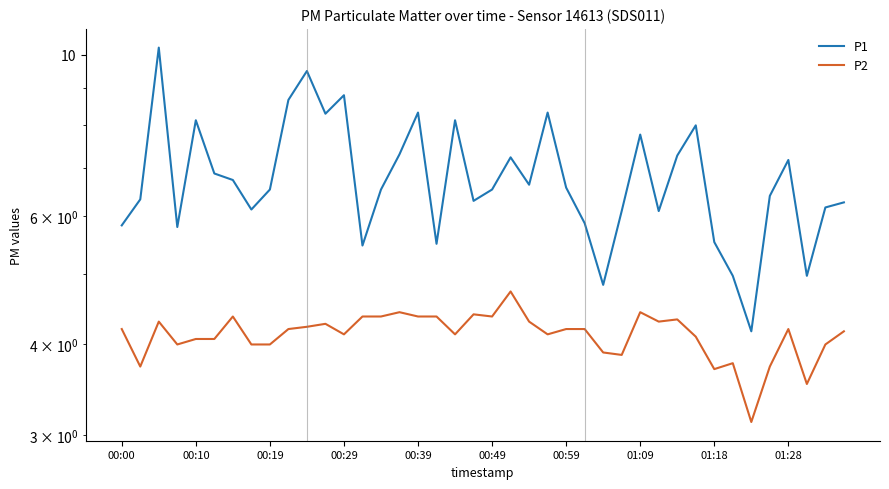

Reading right to left, list all the values displayed in this chart.

P1: 6.3	6.2	5.0	7.2	6.4	4.2	5.0	5.5	8.0	7.3	6.1	7.8	6.1	4.8	5.9	6.6	8.3	6.6	7.2	6.5	6.3	8.1	5.5	8.3	7.3	6.5	5.5	8.8	8.3	9.5	8.7	6.5	6.1	6.7	6.9	8.1	5.8	10.2	6.3	5.8
P2: 4.2	4.0	3.5	4.2	3.7	3.1	3.8	3.7	4.1	4.3	4.3	4.4	3.9	3.9	4.2	4.2	4.1	4.3	4.7	4.4	4.4	4.1	4.4	4.4	4.4	4.4	4.4	4.1	4.3	4.2	4.2	4.0	4.0	4.4	4.1	4.1	4.0	4.3	3.7	4.2